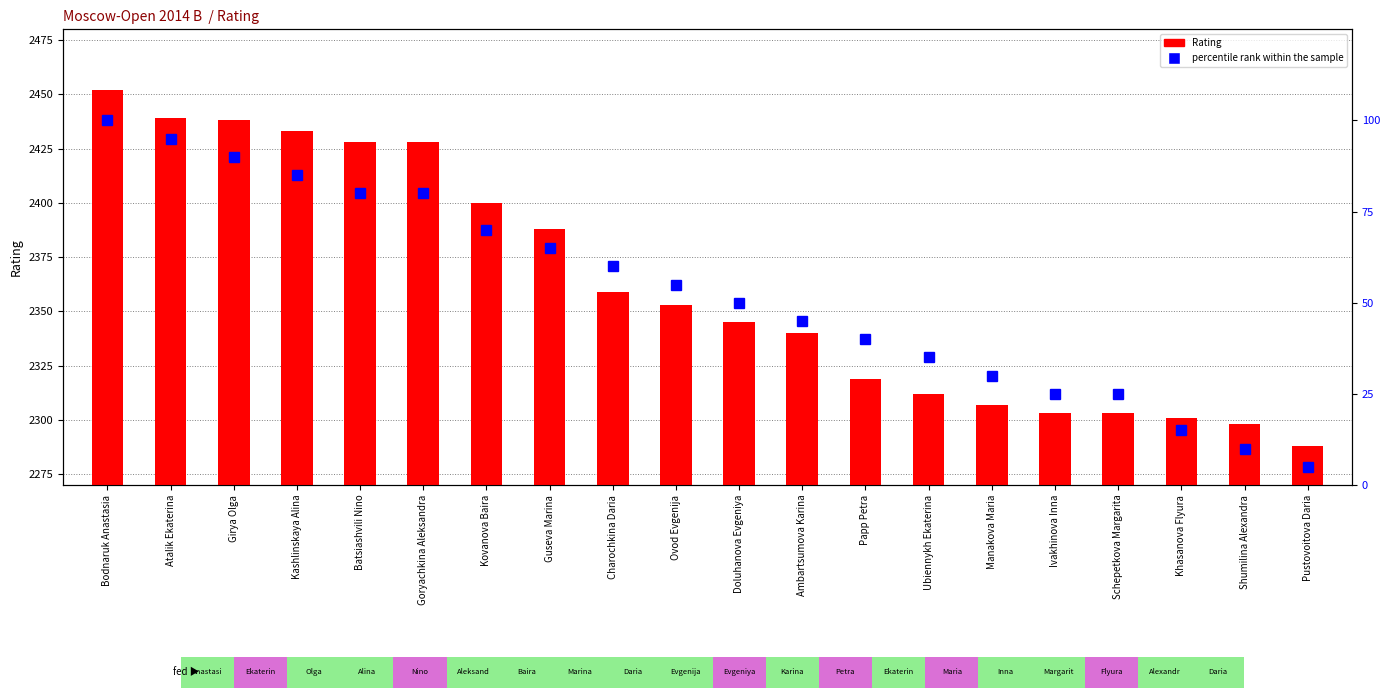

The Rating series shows 1382 at Kashlinskaya Alina. True or false?

False